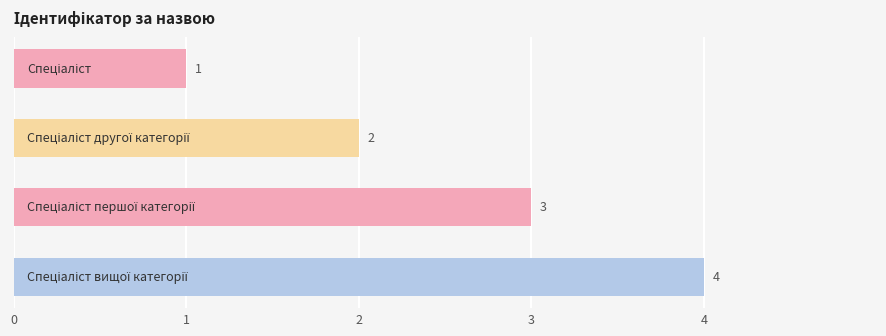

What is the greatest value displayed?

4